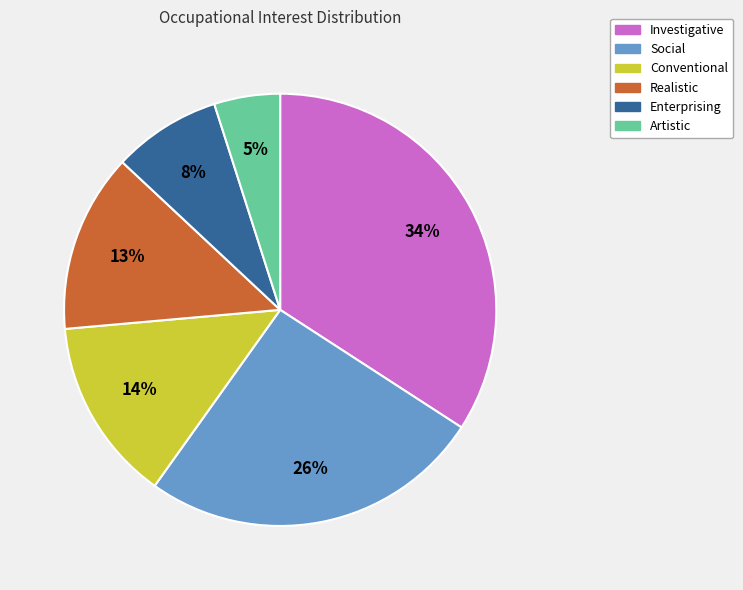

How many slices are in this pie chart?

6